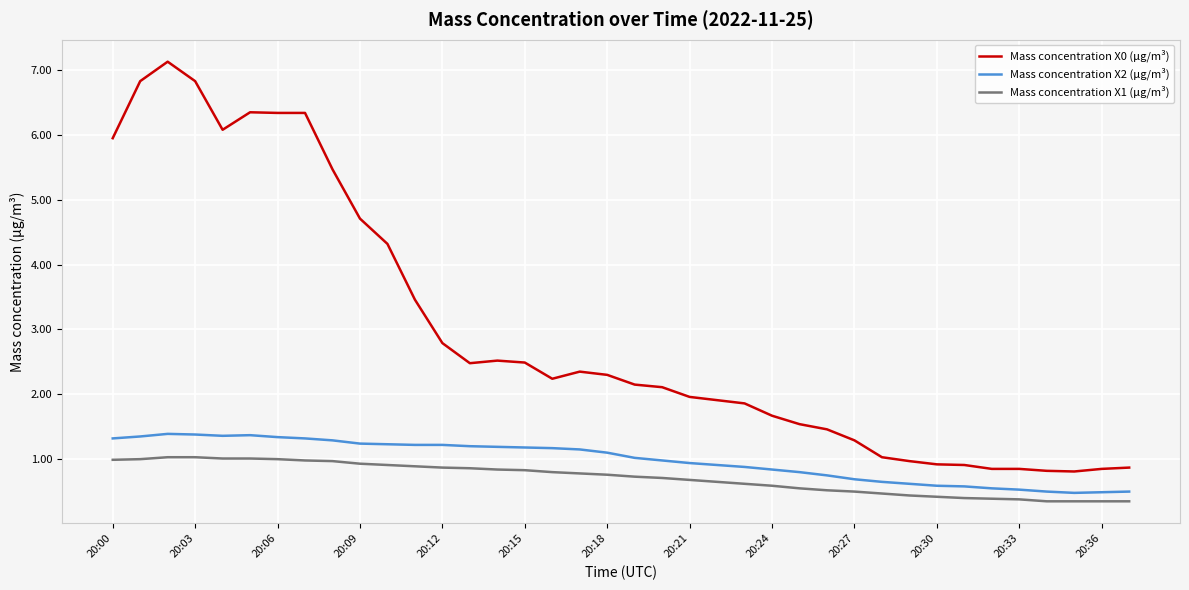

What is the difference between the maximum and minimum values in the Mass concentration X0 (μg/m³) series?

6.3